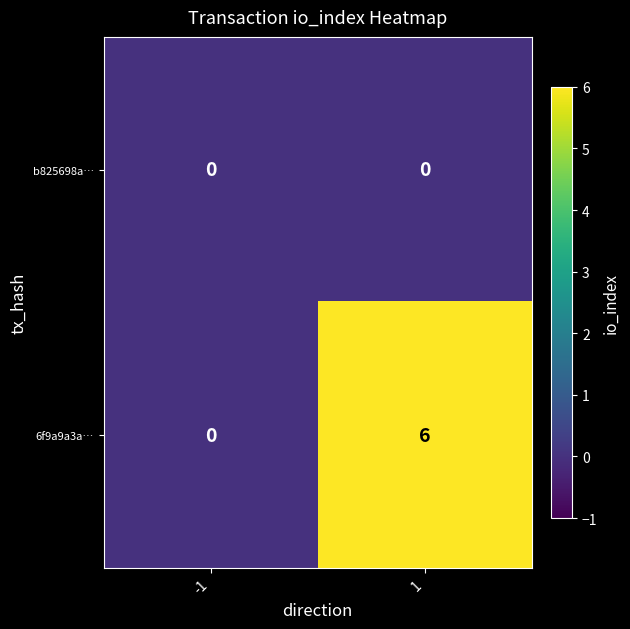

Reading left to right, list all the values displayed in this chart.

b825698a…: 0	0
6f9a9a3a…: 0	6